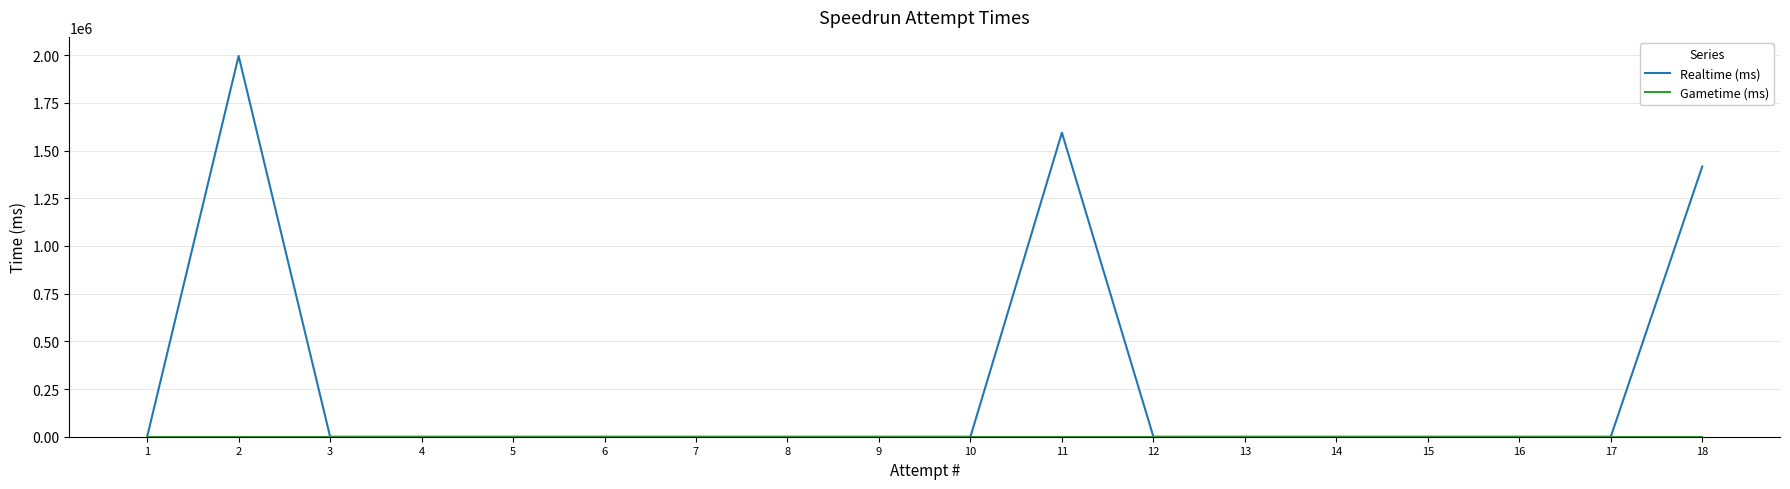

True or false: Realtime (ms) and Gametime (ms) intersect in this chart.

False